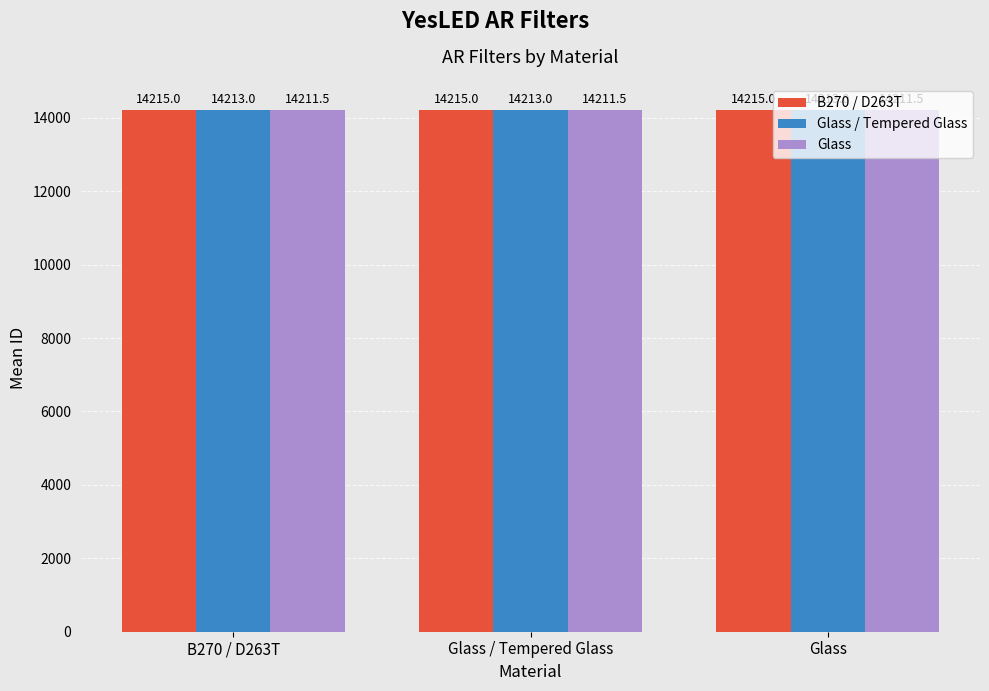

How many bars are there in each group?

3